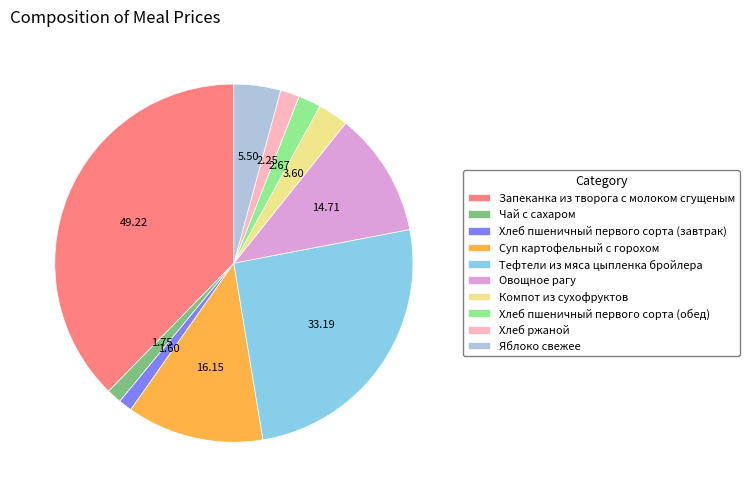

How many segments does this pie chart have?

10